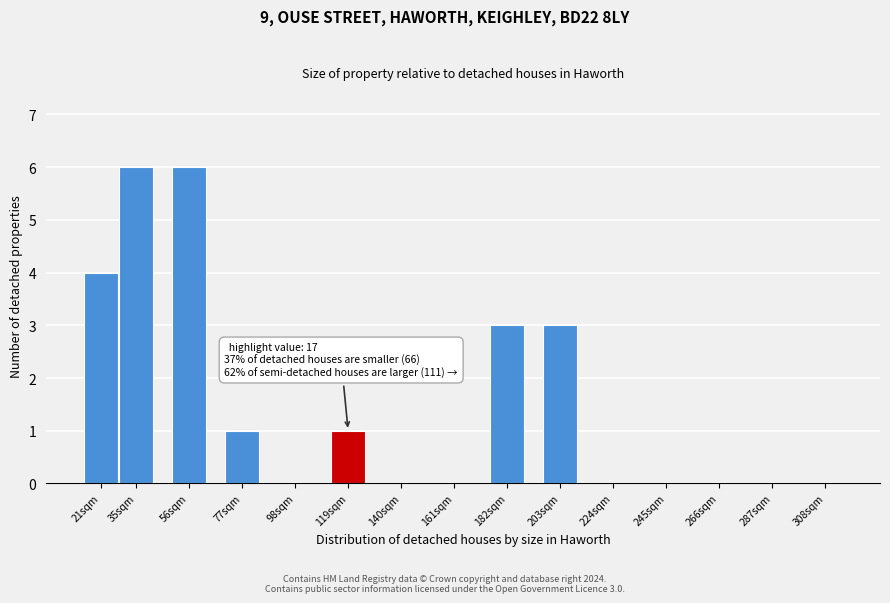

Reading left to right, extract all data points from this chart.

21sqm=4	35sqm=6	56sqm=6	77sqm=1	98sqm=0	119sqm=1	140sqm=0	161sqm=0	182sqm=3	203sqm=3	224sqm=0	245sqm=0	266sqm=0	287sqm=0	308sqm=0